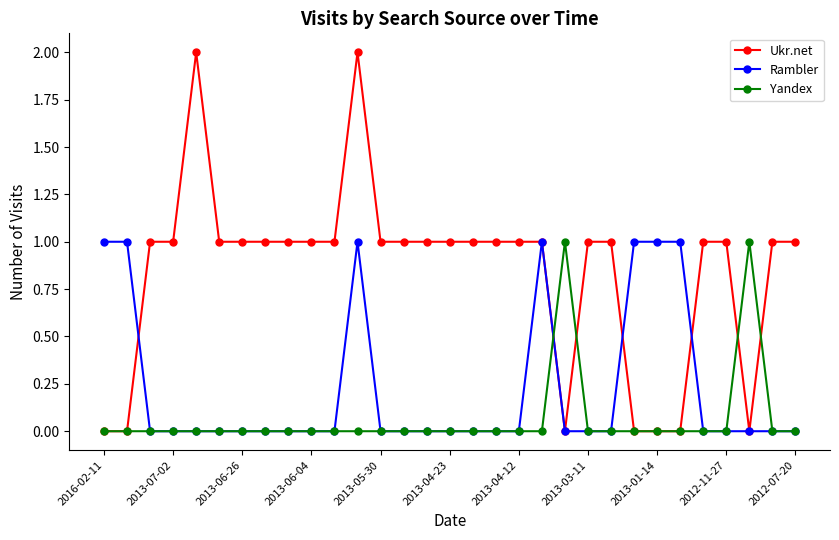

What is the value of the Ukr.net point at the 5th from the left?

2